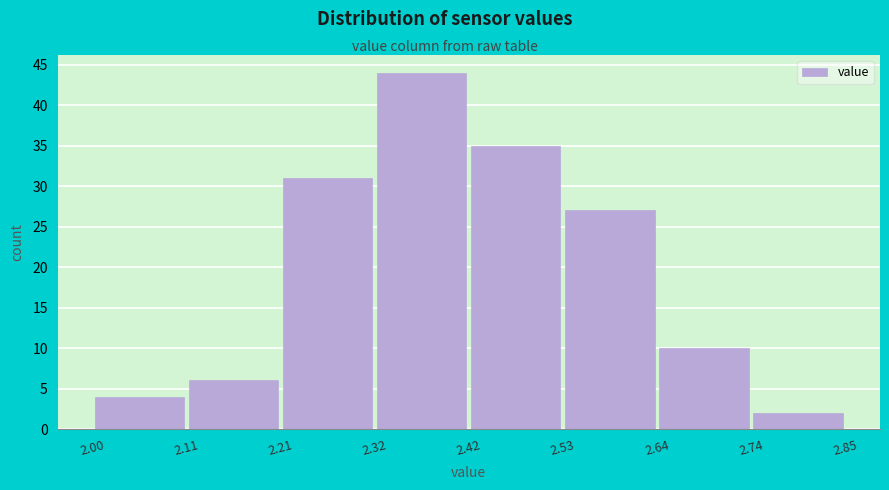

Over which range of the x-axis is the bar tallest?

2.32 to 2.42